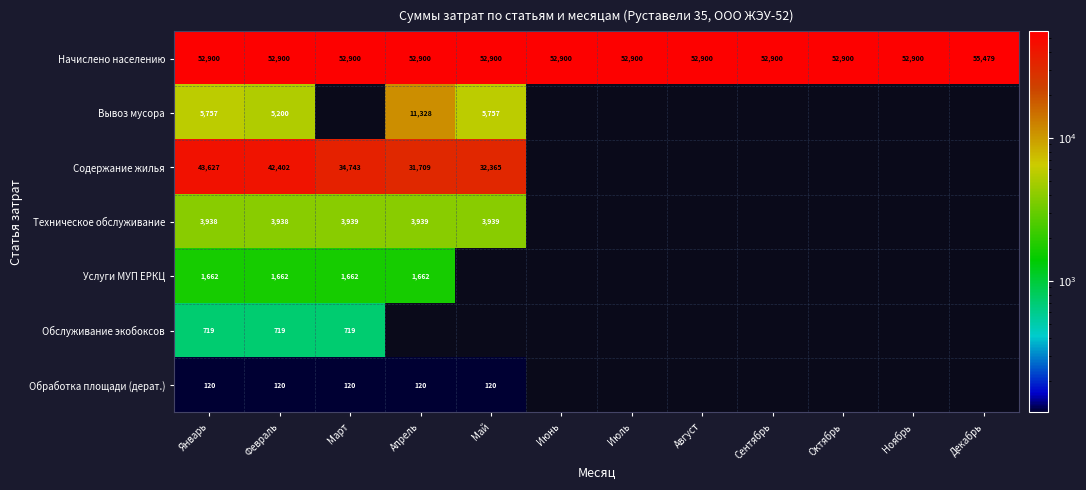

Between Ноябрь and Май, which is larger?

Ноябрь